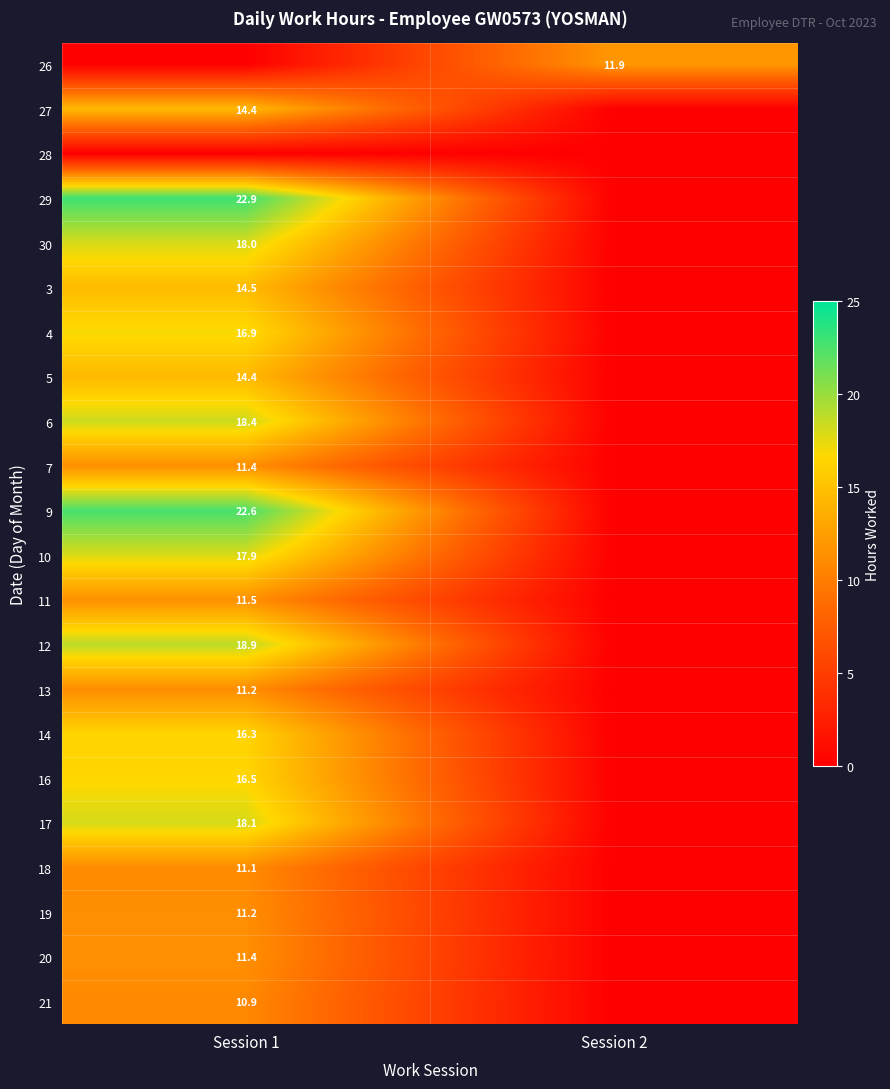

Is the value of 5 at Session 1 greater than the value of 11 at Session 1?

Yes